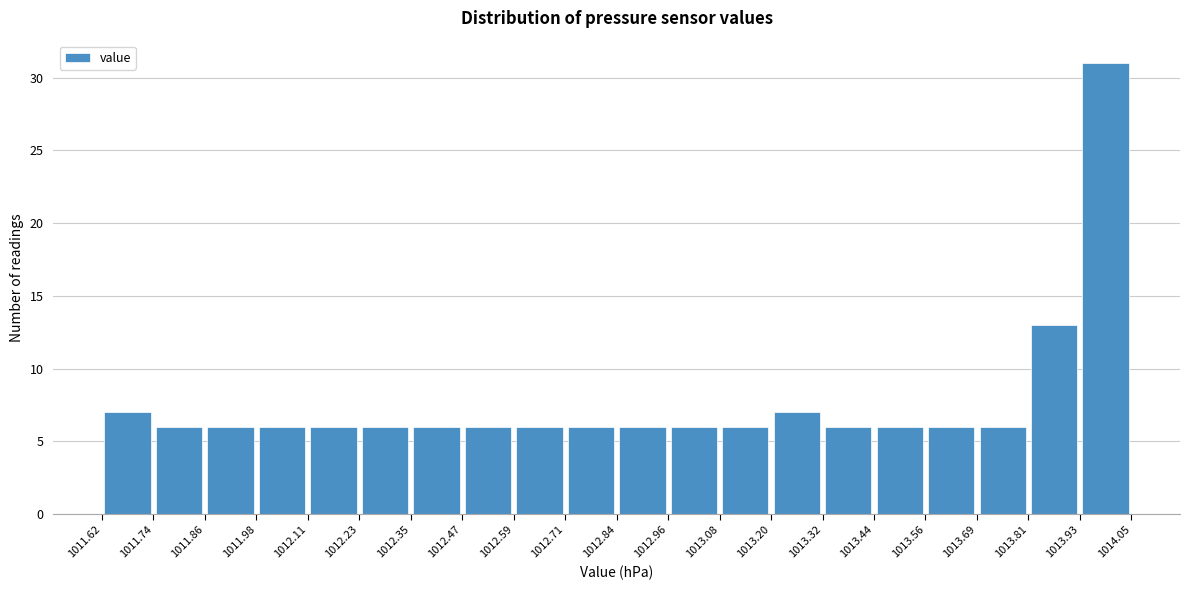

Reading left to right, transcribe this chart: for each bar, give the range it covers on the x-axis and its height. The values are not printed on the chart, so give them approximately, as read against the axis.

1011.62 to 1011.74: 7
1011.74 to 1011.86: 6
1011.86 to 1011.98: 6
1011.98 to 1012.11: 6
1012.11 to 1012.23: 6
1012.23 to 1012.35: 6
1012.35 to 1012.47: 6
1012.47 to 1012.59: 6
1012.59 to 1012.71: 6
1012.71 to 1012.84: 6
1012.84 to 1012.96: 6
1012.96 to 1013.08: 6
1013.08 to 1013.20: 6
1013.20 to 1013.32: 7
1013.32 to 1013.44: 6
1013.44 to 1013.56: 6
1013.56 to 1013.69: 6
1013.69 to 1013.81: 6
1013.81 to 1013.93: 13
1013.93 to 1014.05: 31